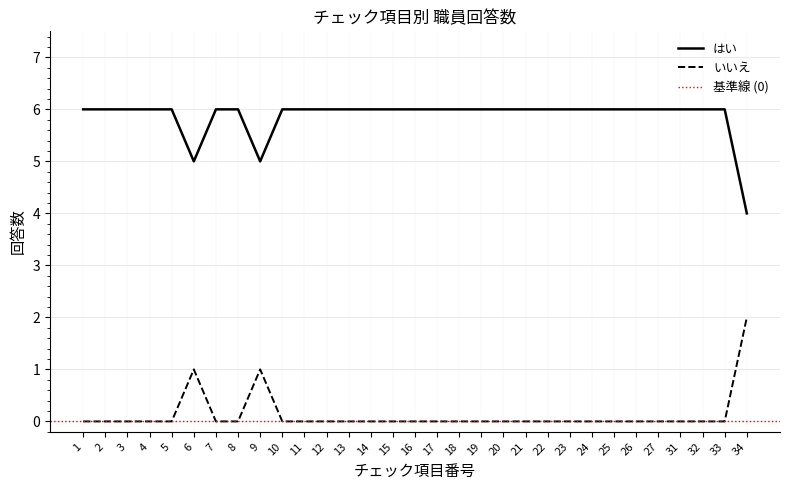

List the series in order of their overall mean, lowest first.

いいえ, はい